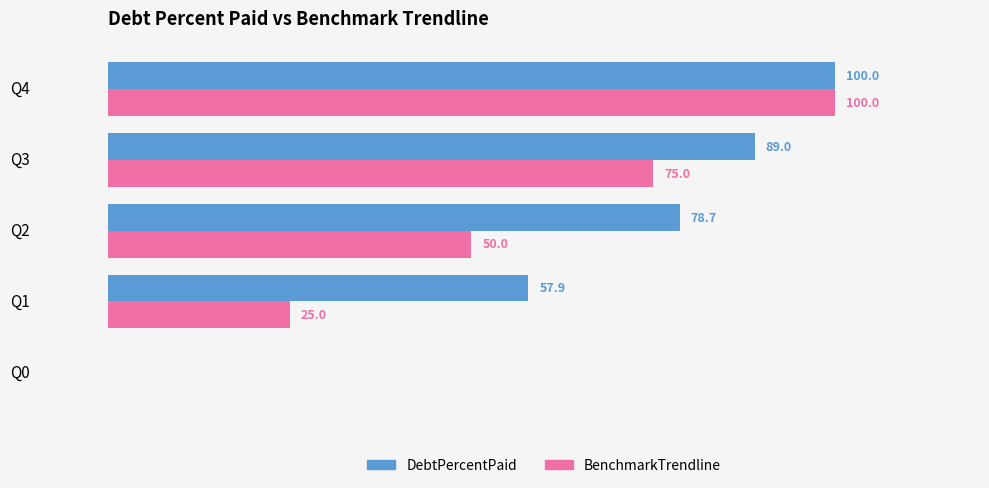

At which category does the chart reach its peak across all series?

Q4